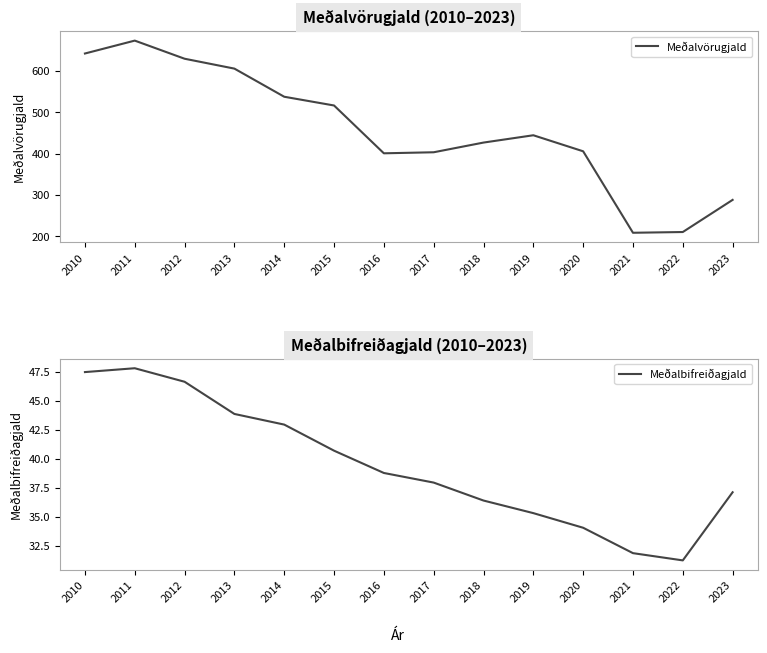

What is the sum of all Meðalvörugjald values?

6392.9